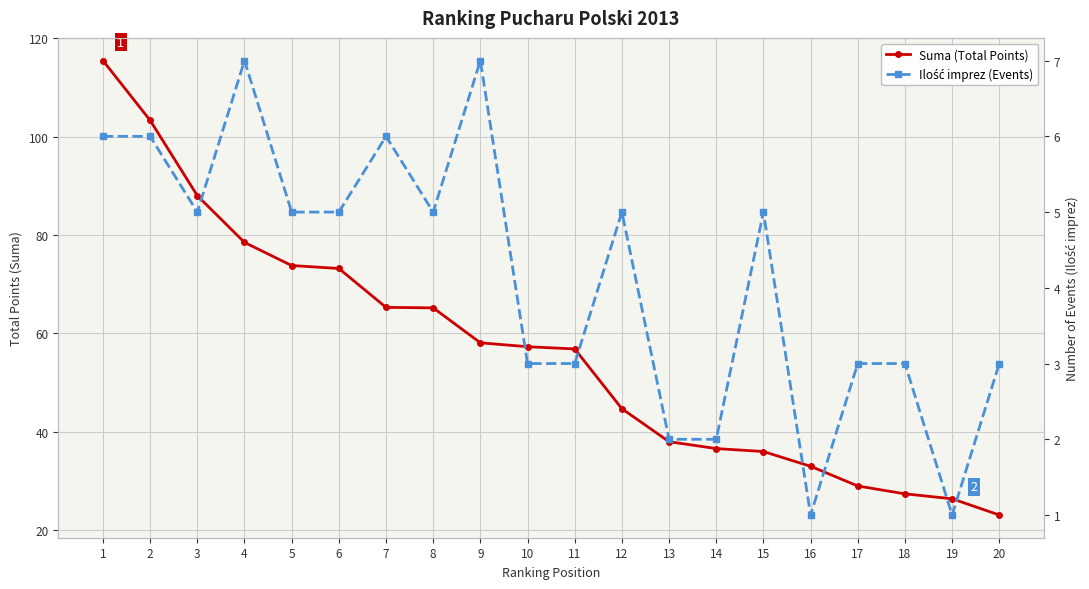

Where is the first local maximum for Ilość imprez (Events)?

4